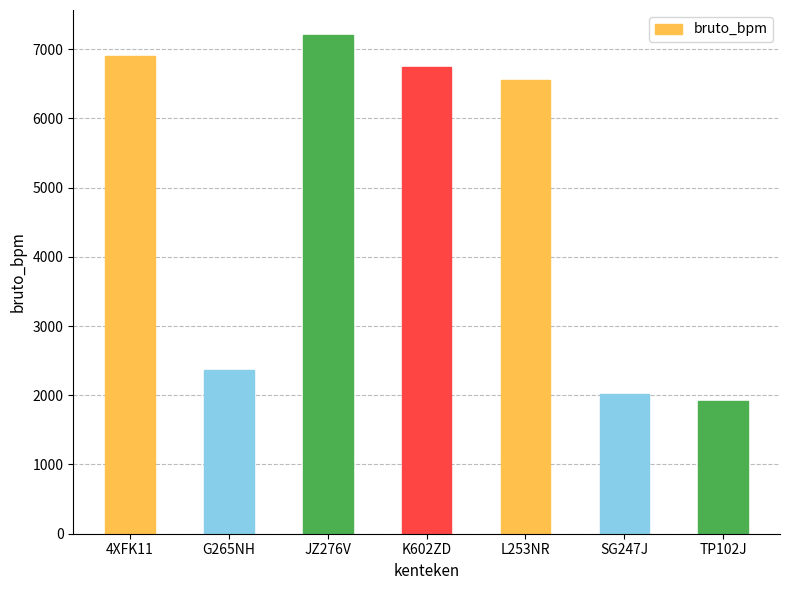

What is the label of the 3rd bar from the right?

L253NR